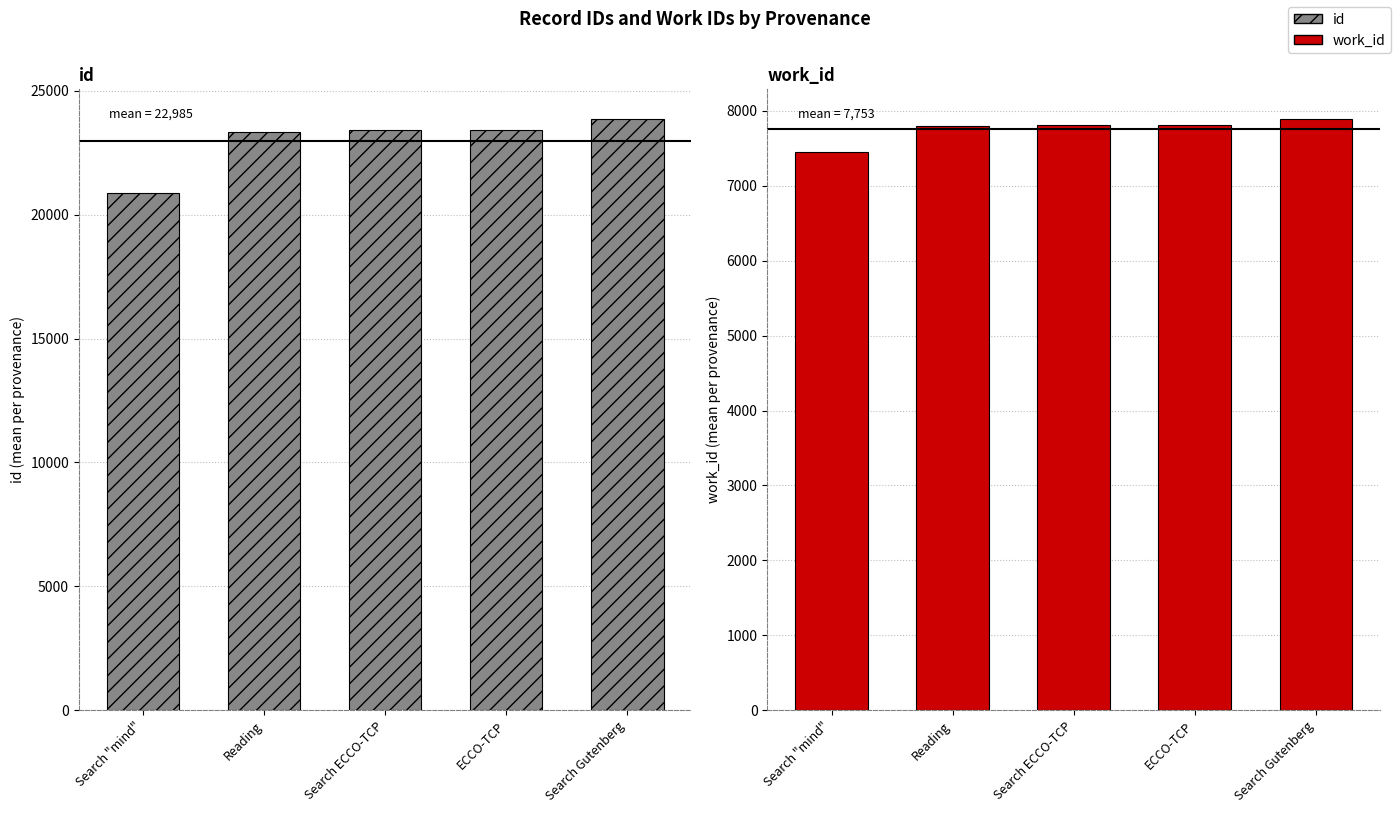

Which label corresponds to the largest value in the chart?

Search Gutenberg